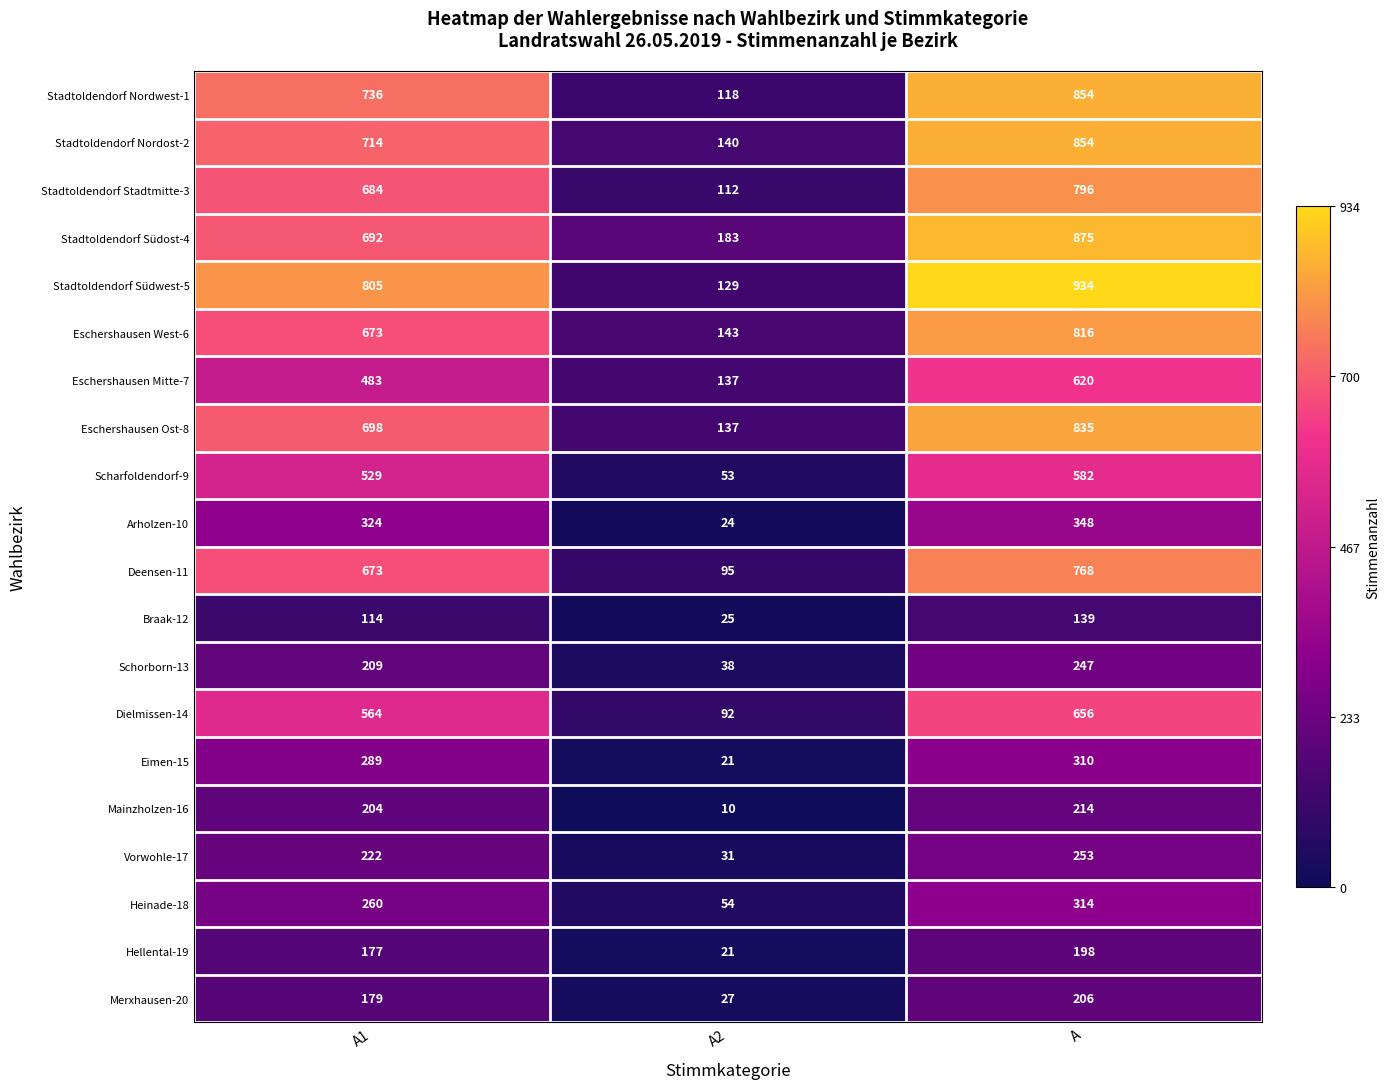

What is the sum of the Schorborn-13 values at A1 and A2?

247